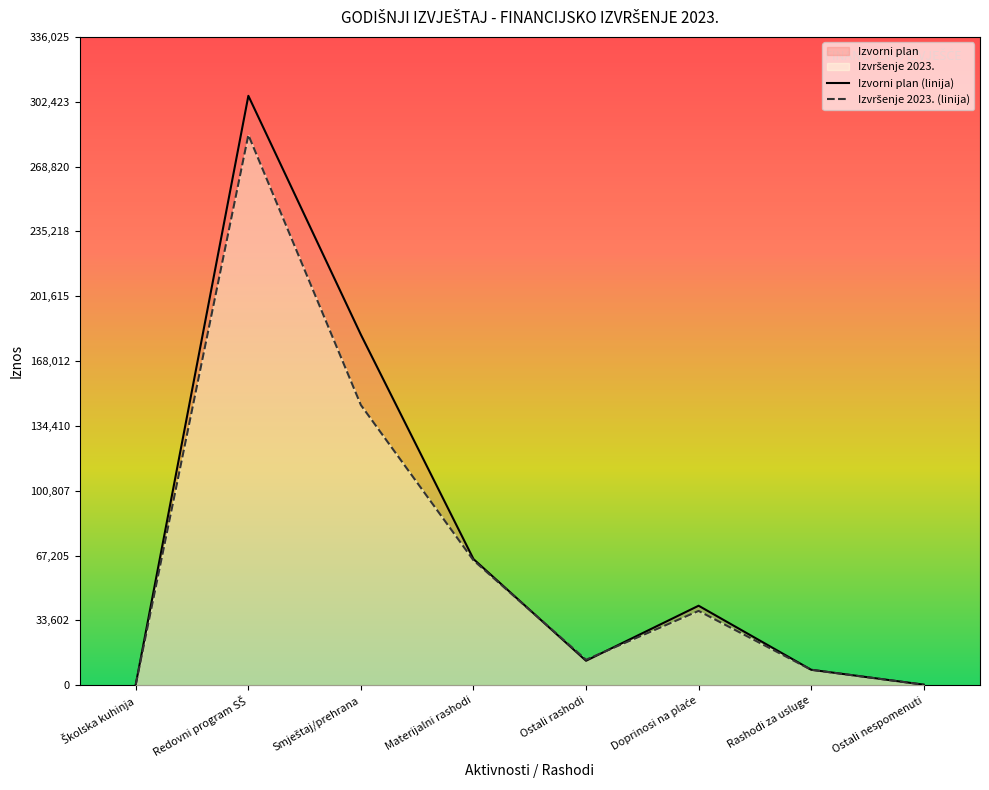

Which has a higher value, Redovni program SŠ or Materijalni rashodi?

Redovni program SŠ